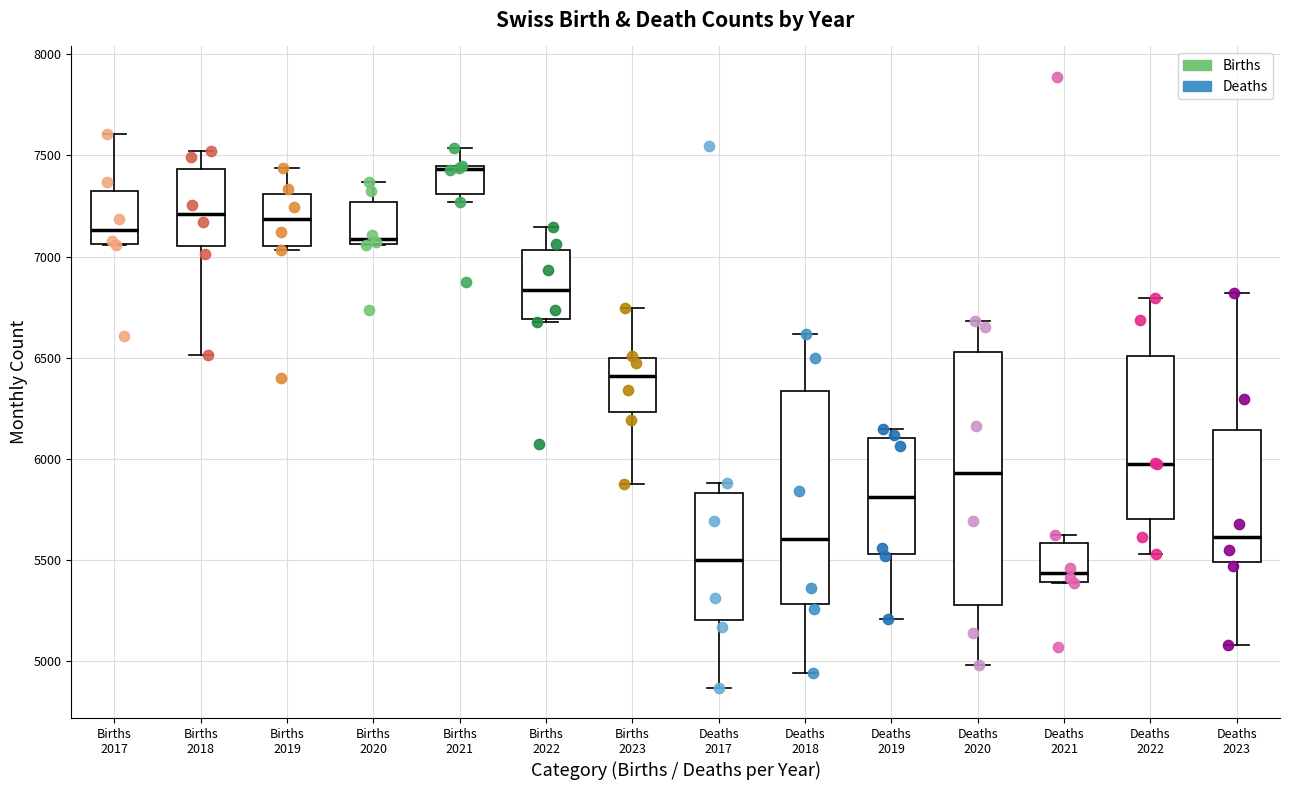

Which box is the tallest, from its lower edge to its upper edge?

Deaths 2020